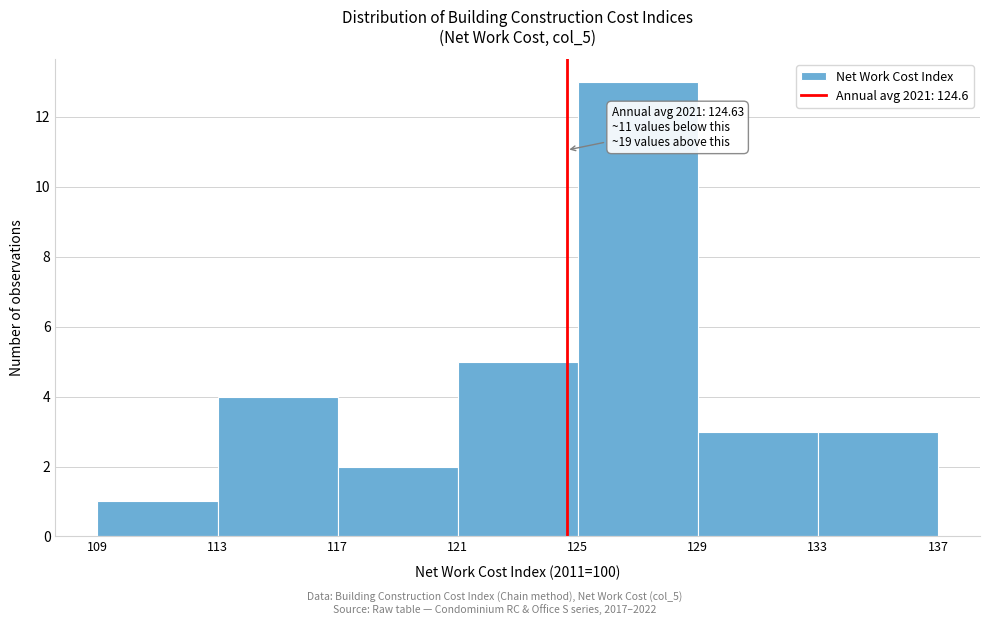

Which range on the x-axis has the tallest bar?

125 to 129